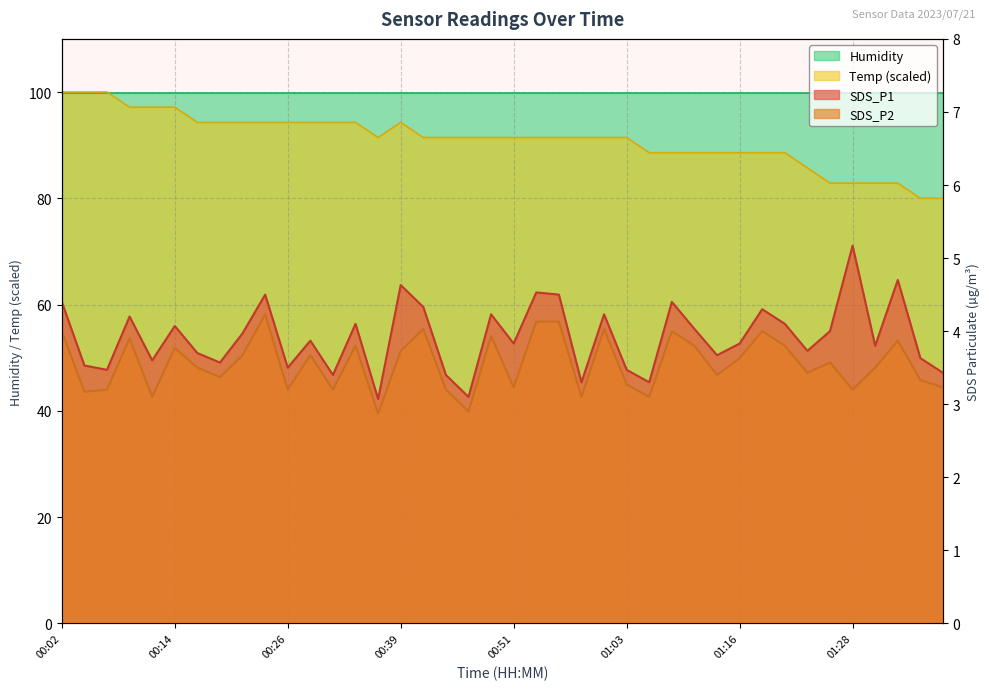

What position from the right is 00:56?

18